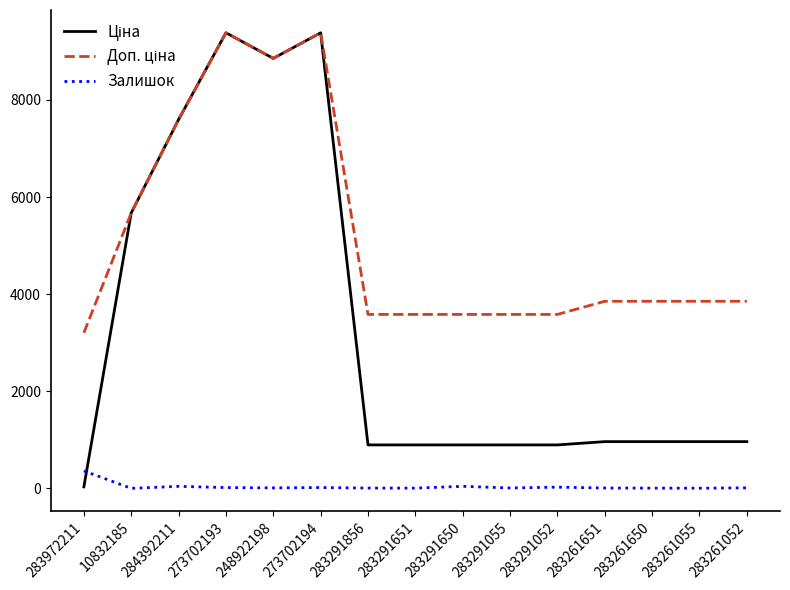

What is the maximum value shown in the chart?

9384.0